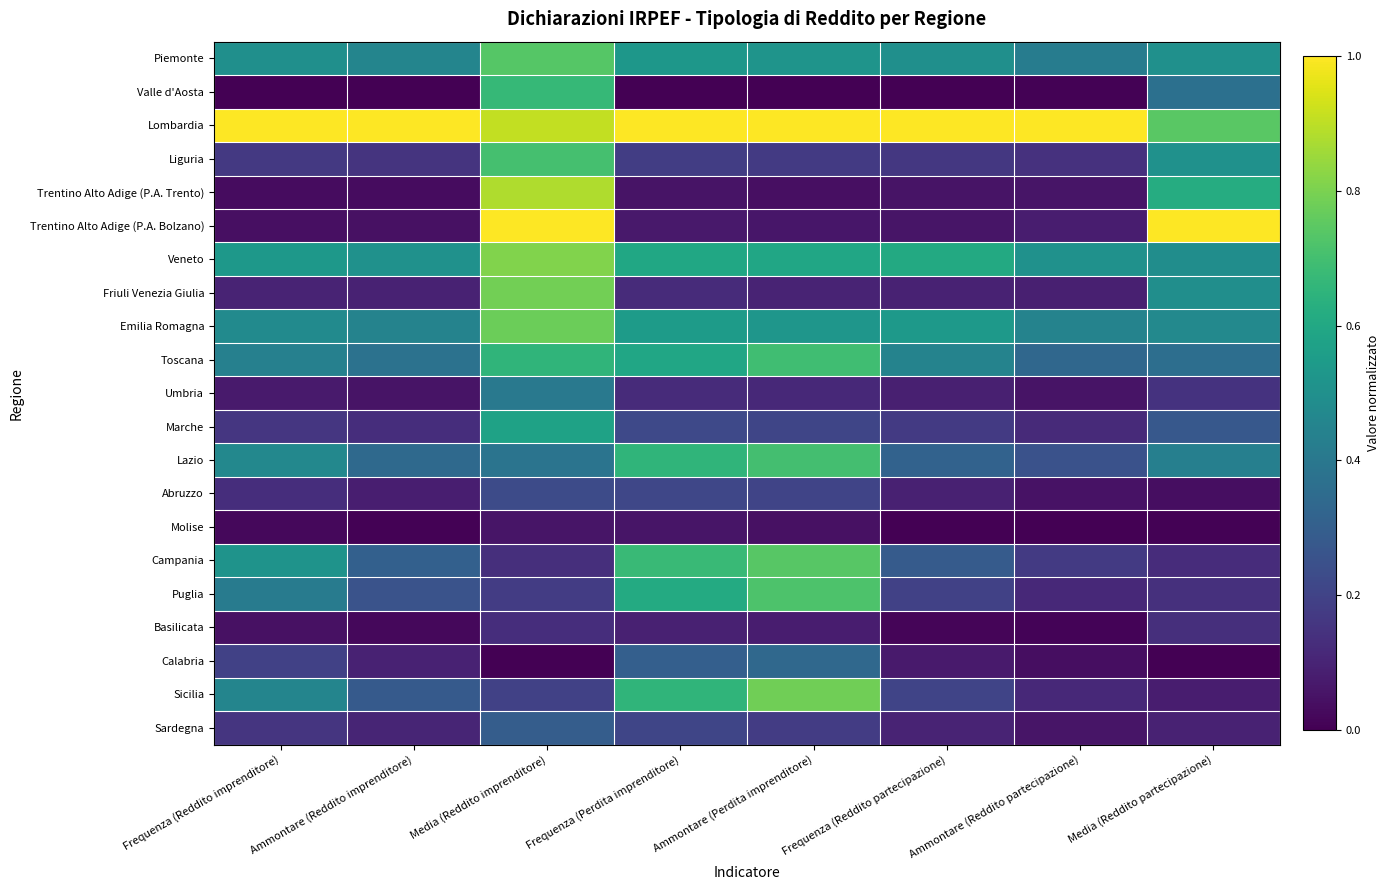

How many categories are shown in the chart?

8